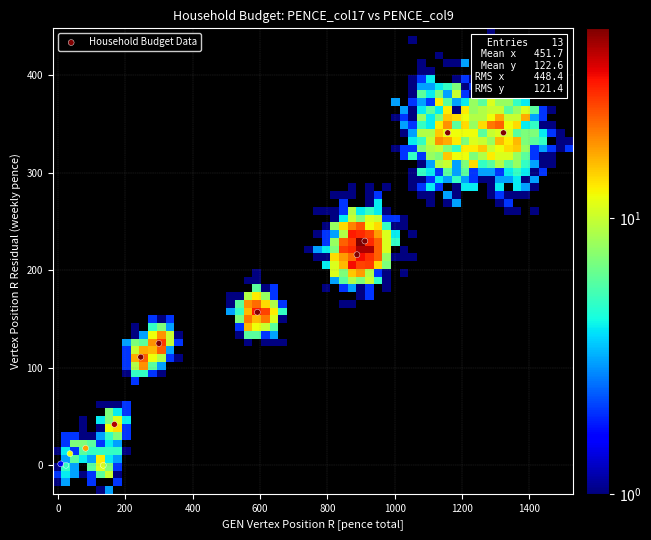

What Y value in the scatter plot is closest to 170?

157.0